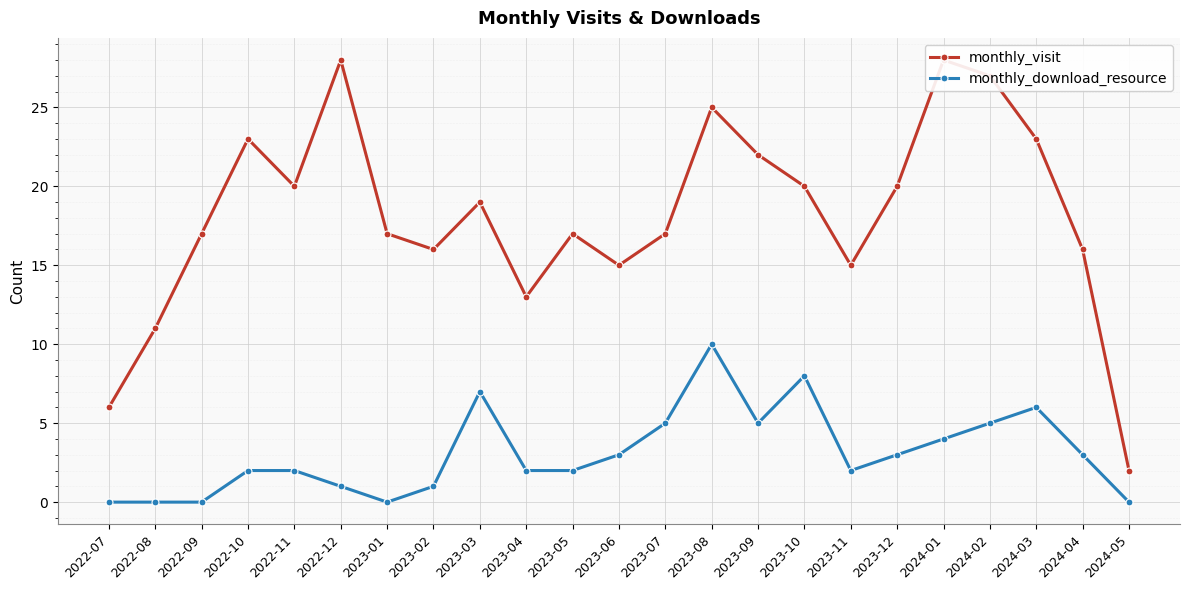

Which series has the largest range (max minus min)?

monthly_visit